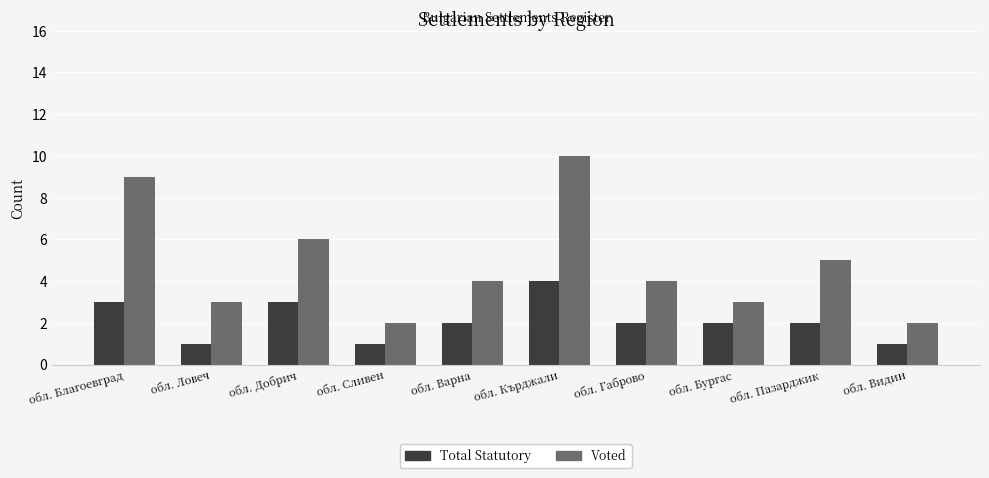

What is the label of the 6th bar from the left?

обл. Кърджали